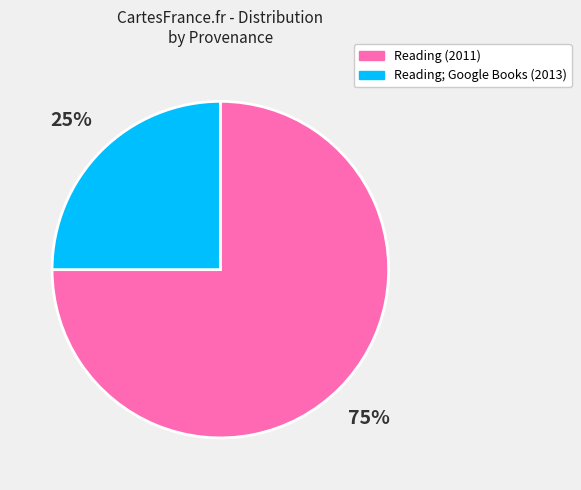

To the nearest percent, what is the difference between the largest and smallest slice percentages?

50%